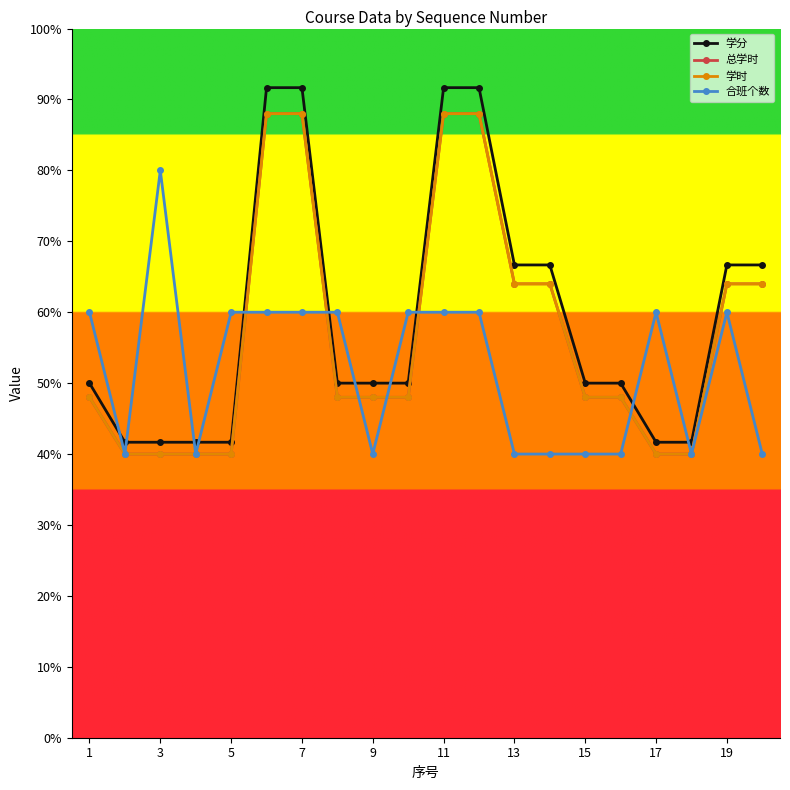

How many times do 合班个数 and 总学时 cross each other?

6